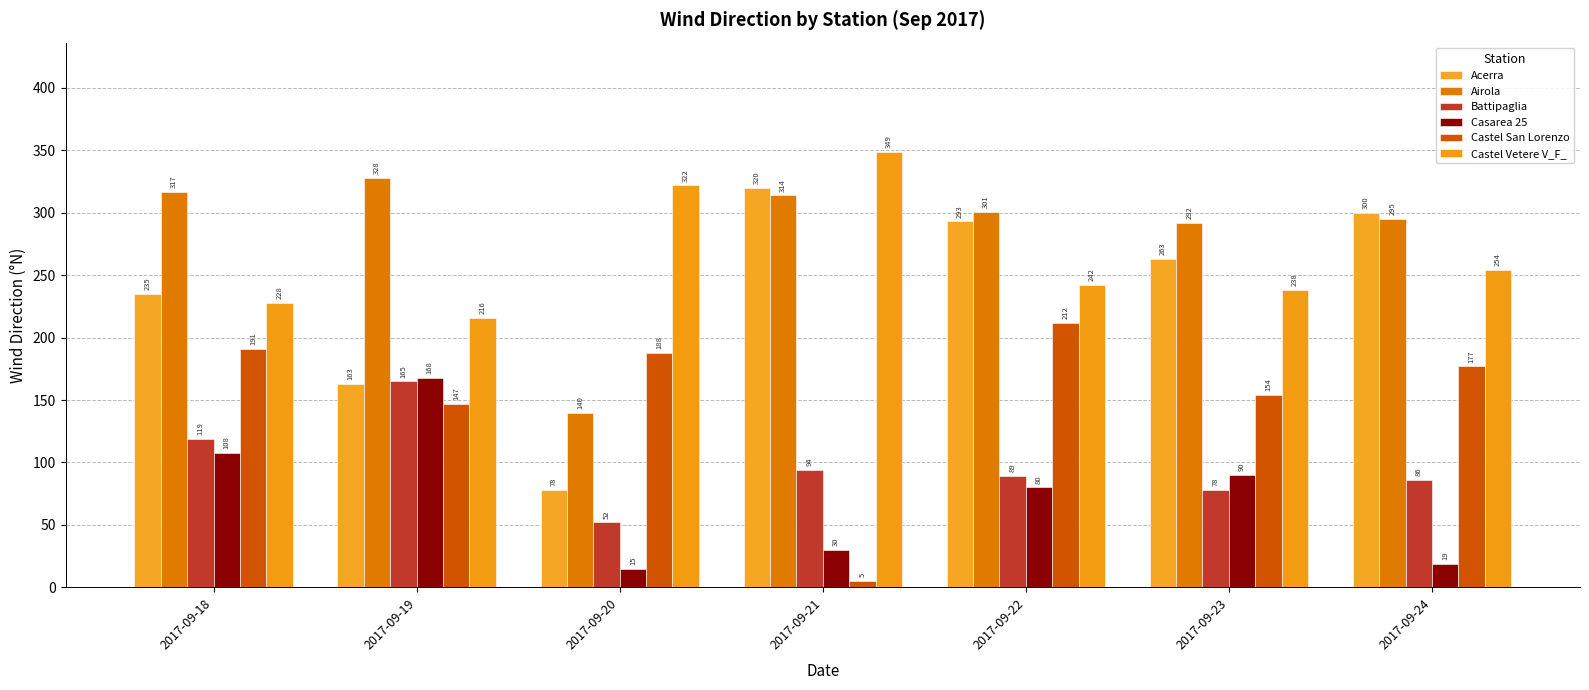

What is the spread (max minus min) of values at 2017-09-23?

214